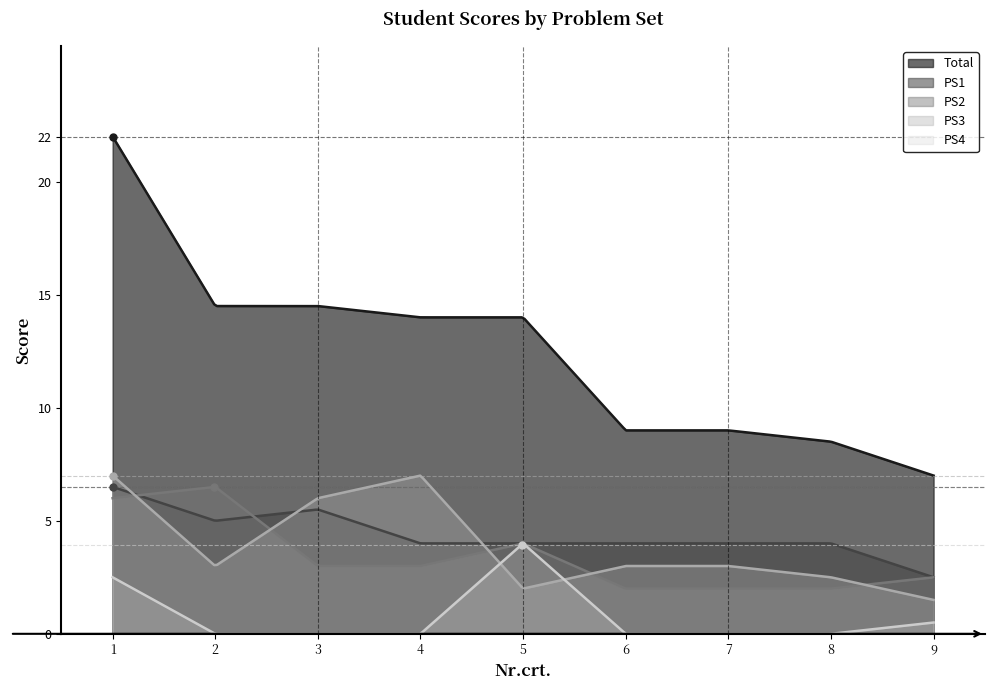

Read the PS4 value at 1.

2.5